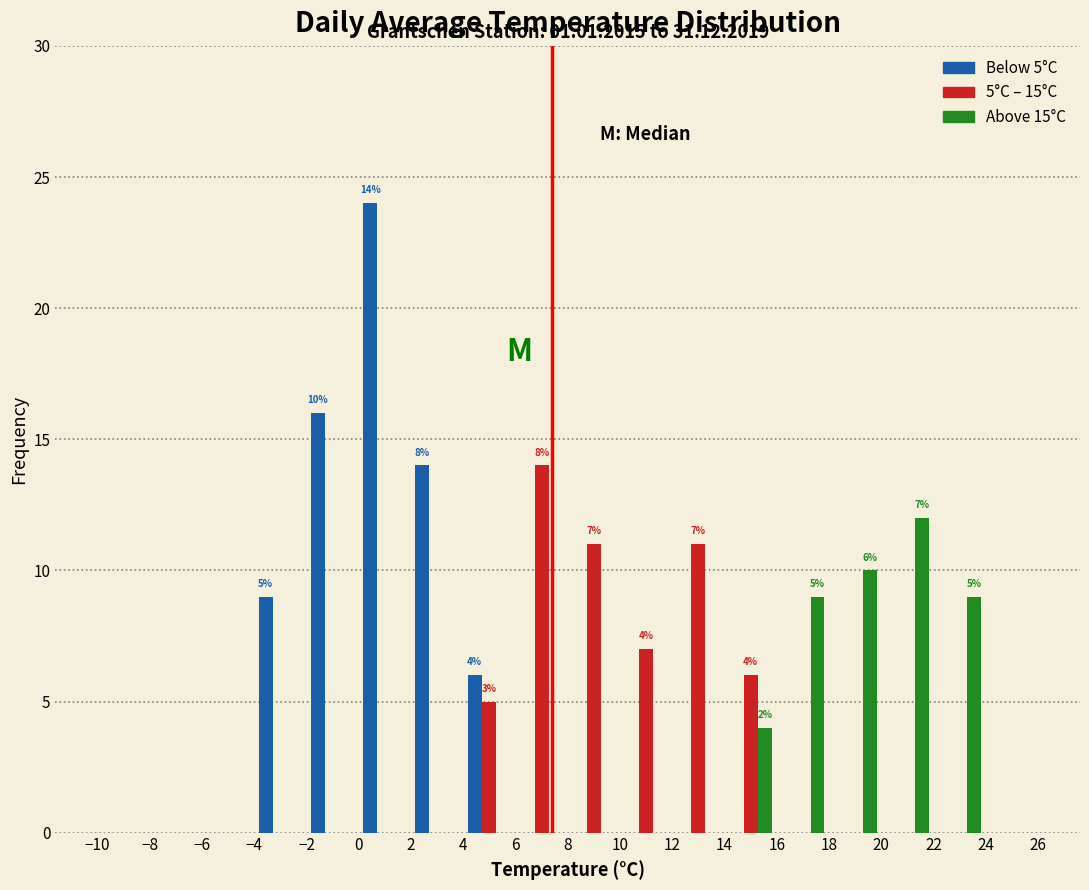

In the Above 15°C series, which range on the x-axis has the tallest bar?

20 to 22